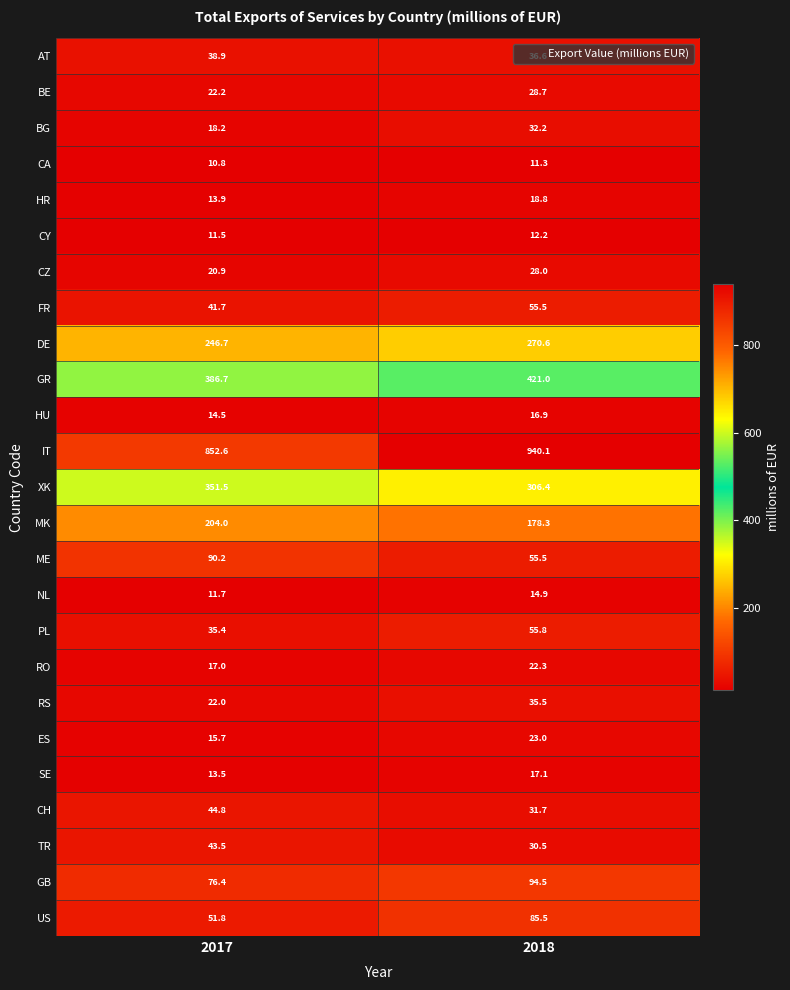

List the series in order of their peak value, highest first.

IT, GR, XK, DE, MK, GB, ME, US, PL, FR, CH, TR, AT, RS, BG, BE, CZ, ES, RO, HR, SE, HU, NL, CY, CA